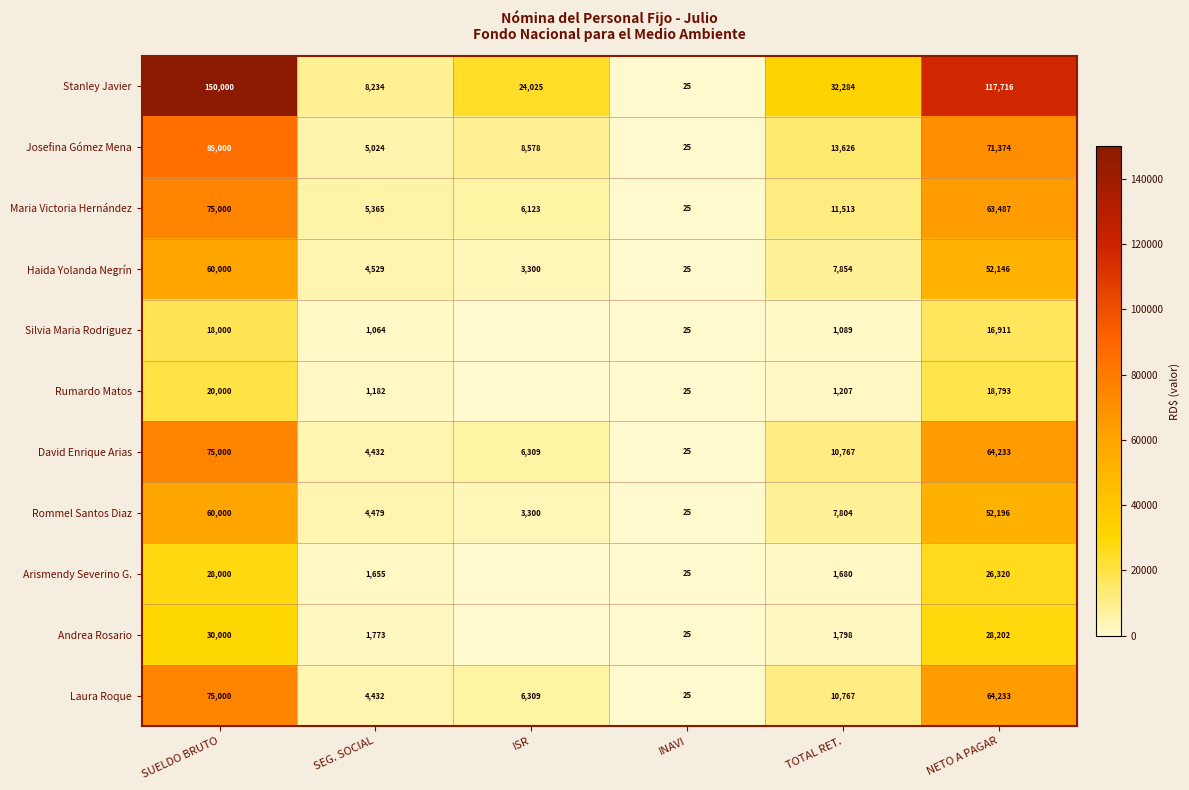

True or false: Haida Yolanda Negrín has a value of 7113.2 at SEG. SOCIAL.

False